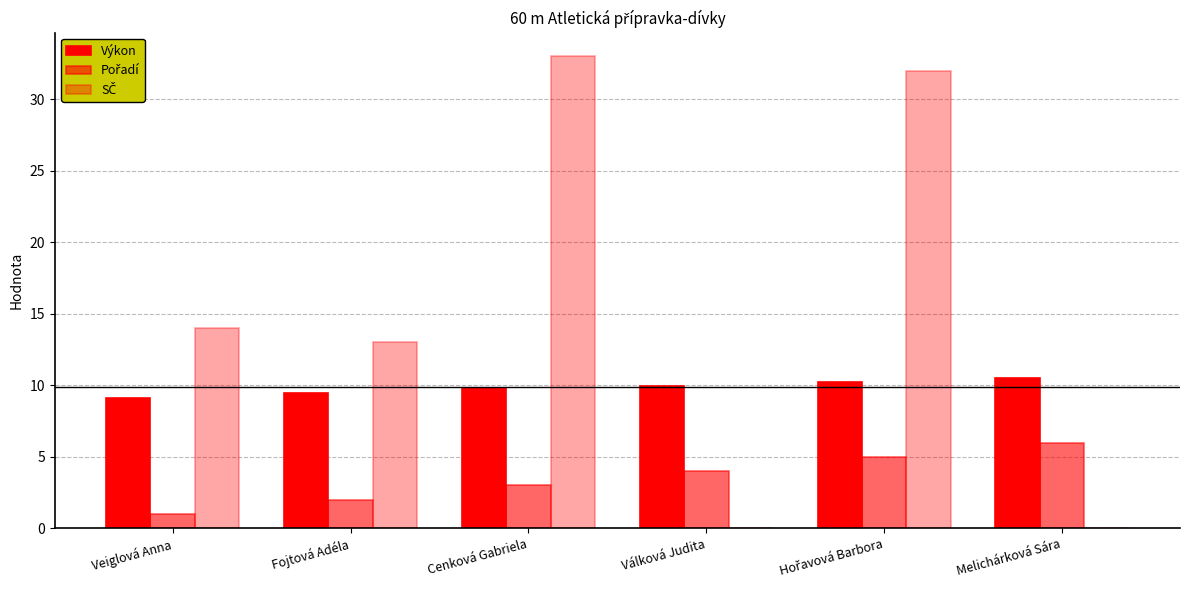

At which label does SČ first exceed 14?

Cenková Gabriela